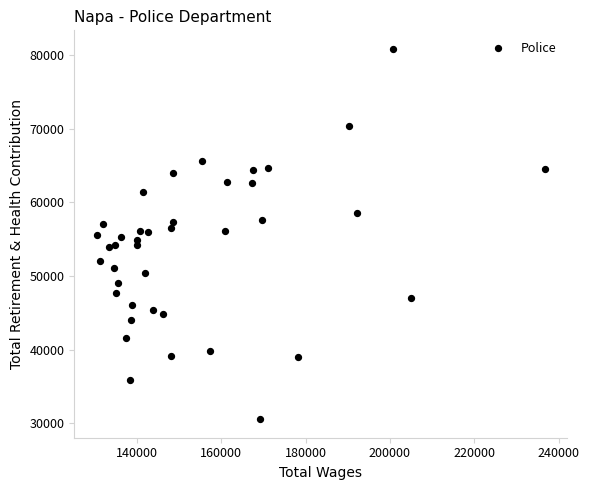

What is the range of Y values (max minus min)?

50352